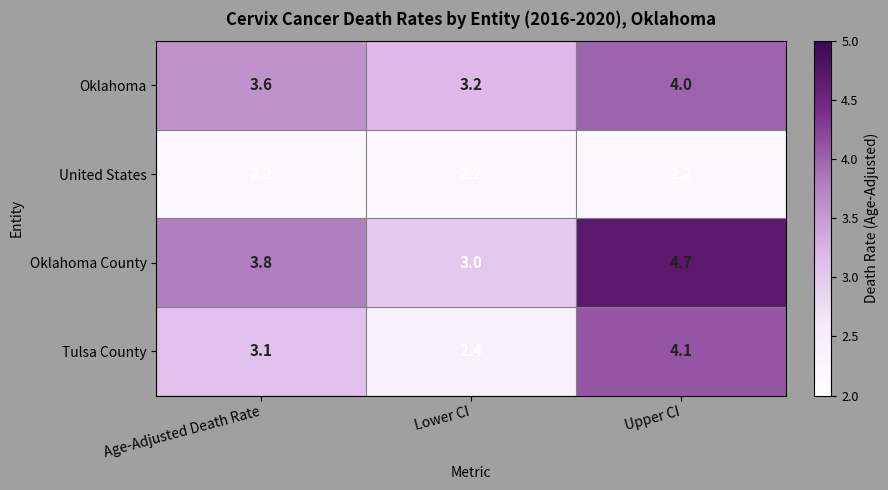

At which label is Oklahoma closest to 3?

Lower CI